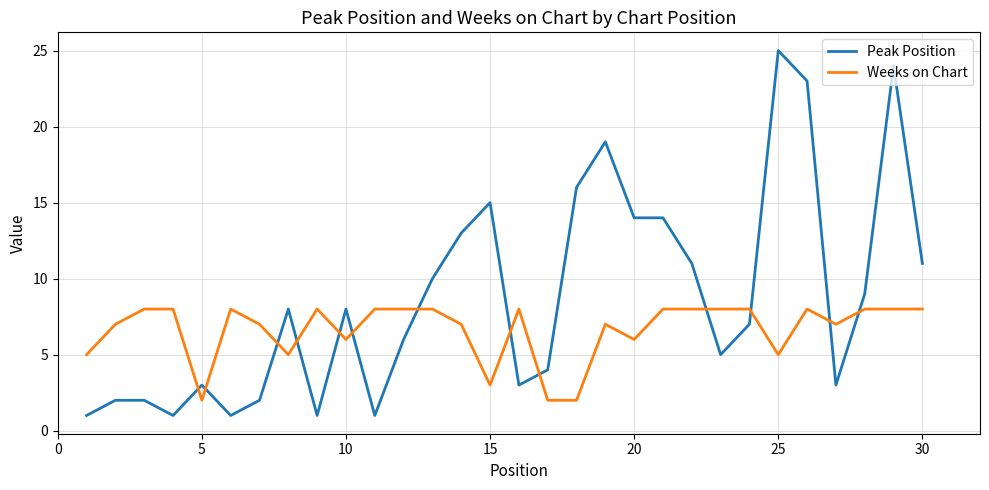

Which series has the largest total across all categories?

Peak Position